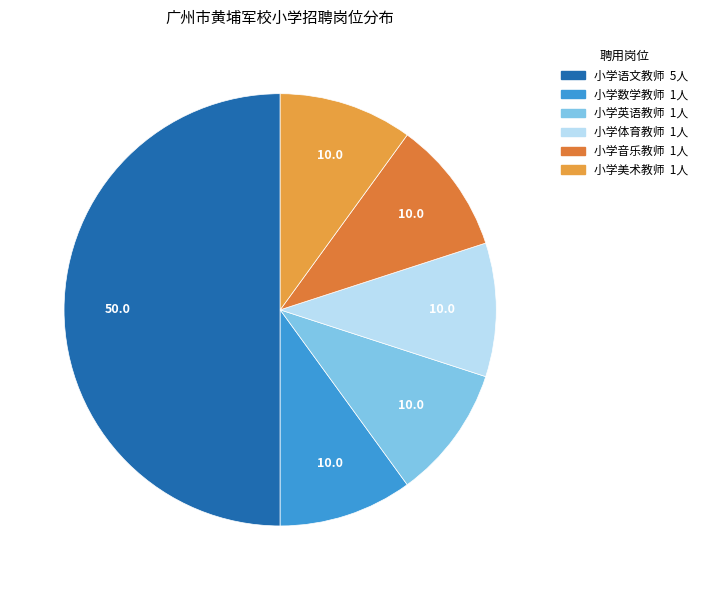

How many slices are in this pie chart?

6